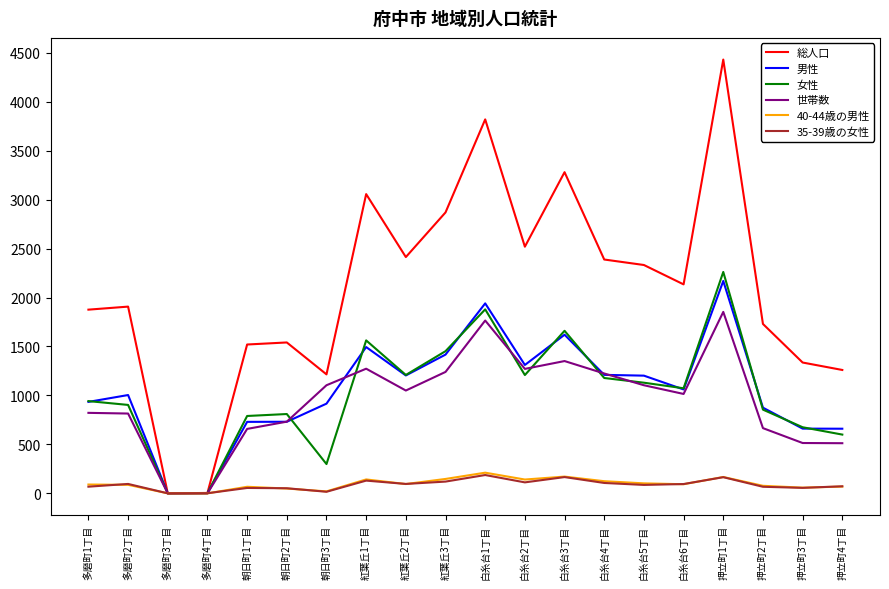

Which series has the largest total across all categories?

総人口